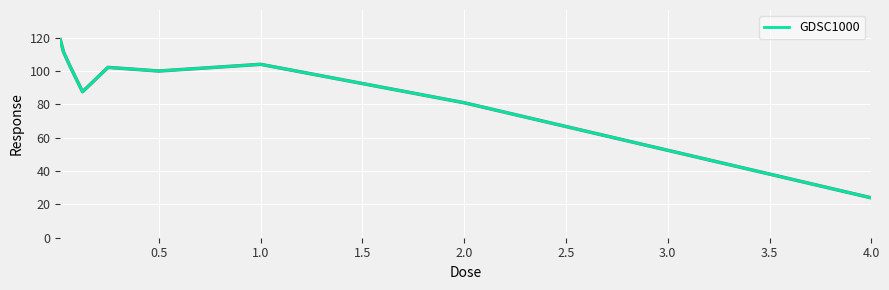

What is the maximum value shown in the chart?

118.7